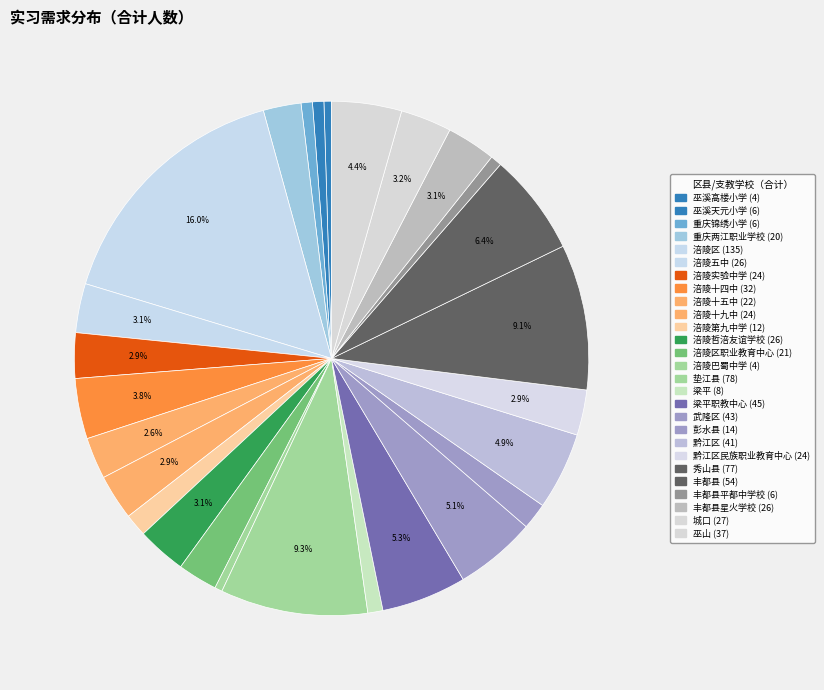

How many slices are in this pie chart?

27